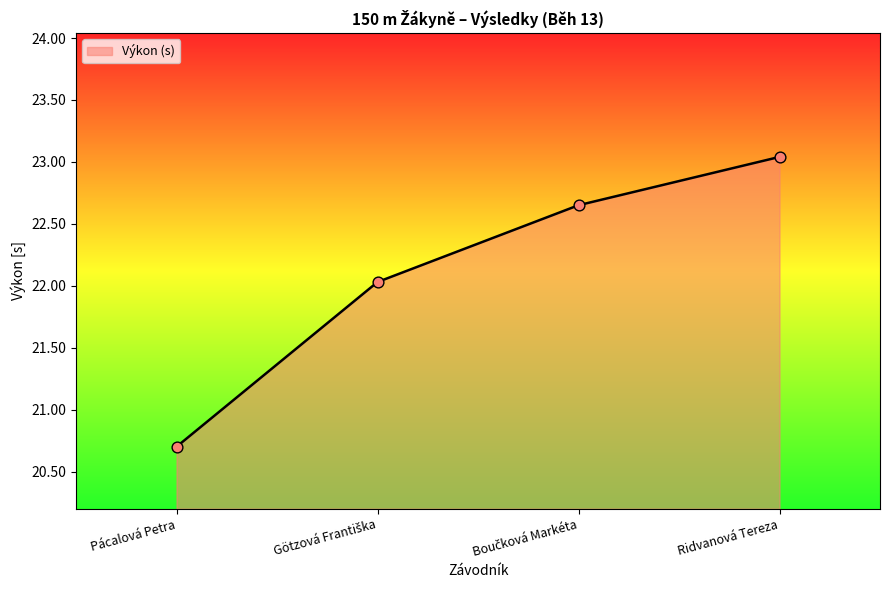

What is the ratio of the value at Ridvanová Tereza to the value at Pácalová Petra?

1.1